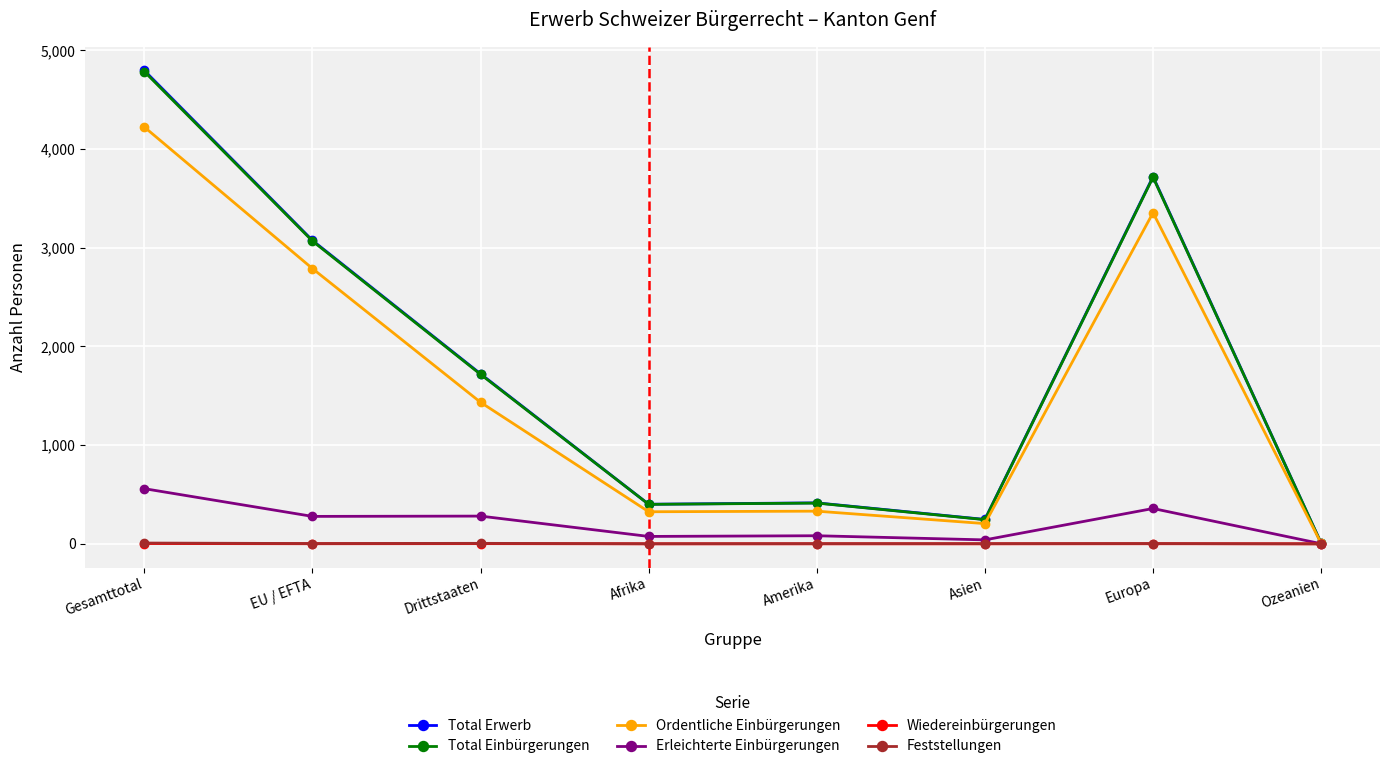

Is the value of Ordentliche Einbürgerungen at EU / EFTA greater than the value of Feststellungen at Asien?

Yes